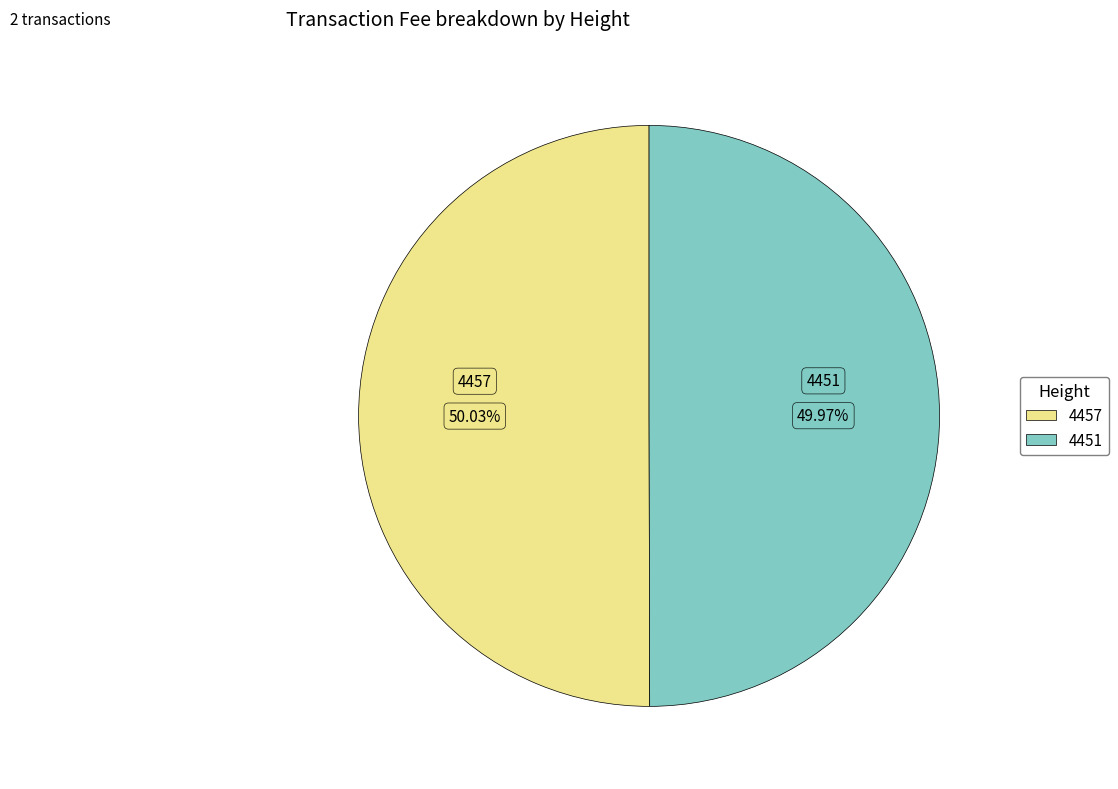

How many slices are in this pie chart?

2